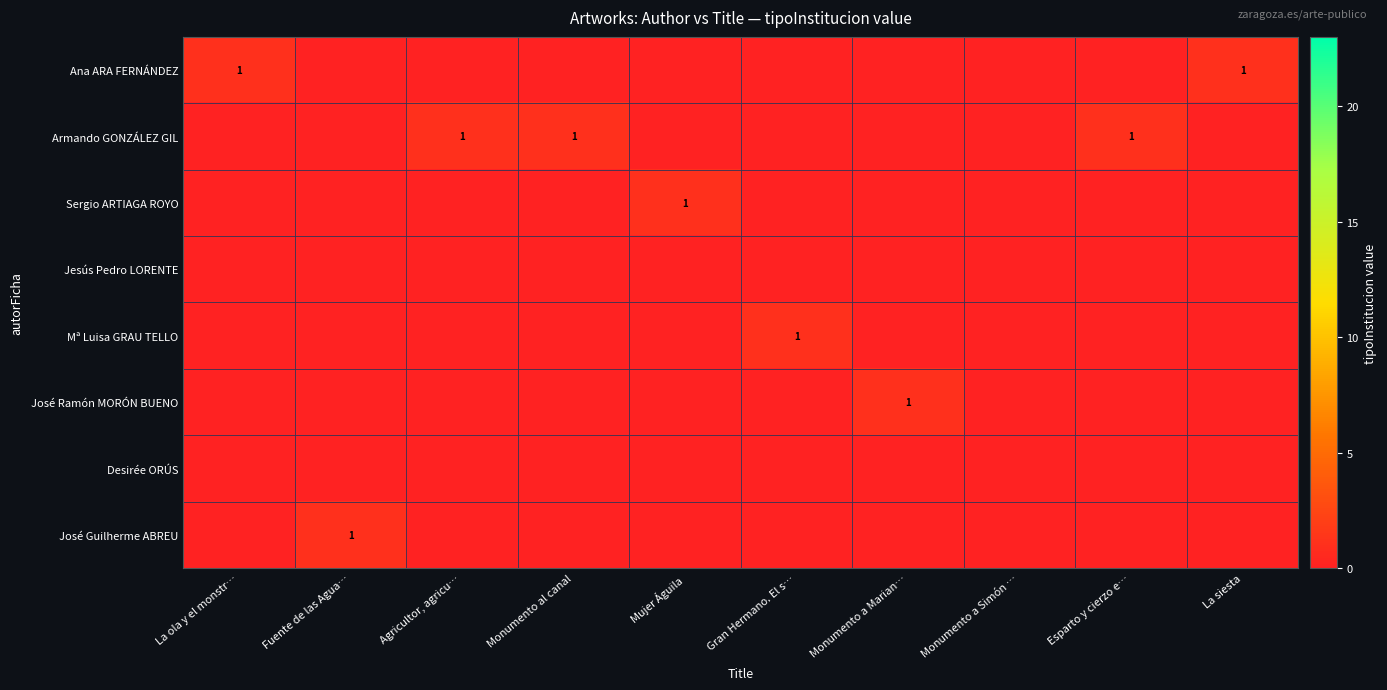

The Sergio ARTIAGA ROYO series shows 1 at Mujer Águila. True or false?

True